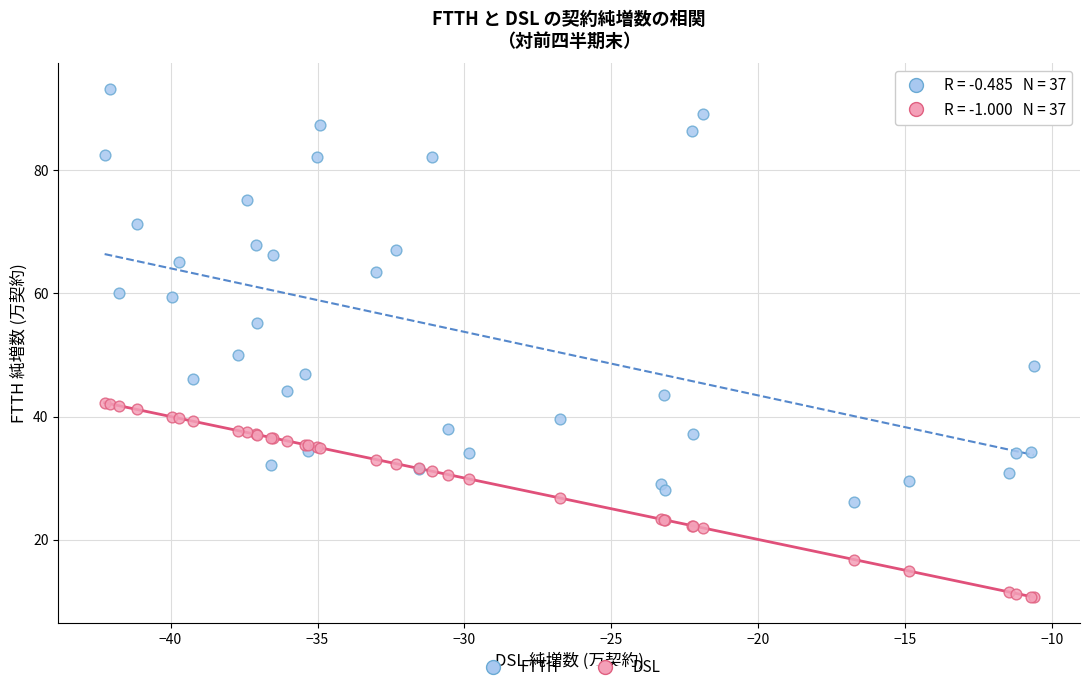

Which series contains the highest Y value?

FTTH